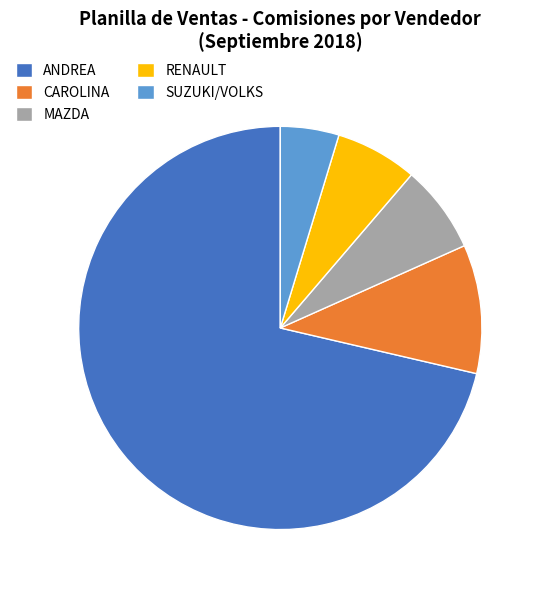

Which category has the biggest portion of the pie?

ANDREA